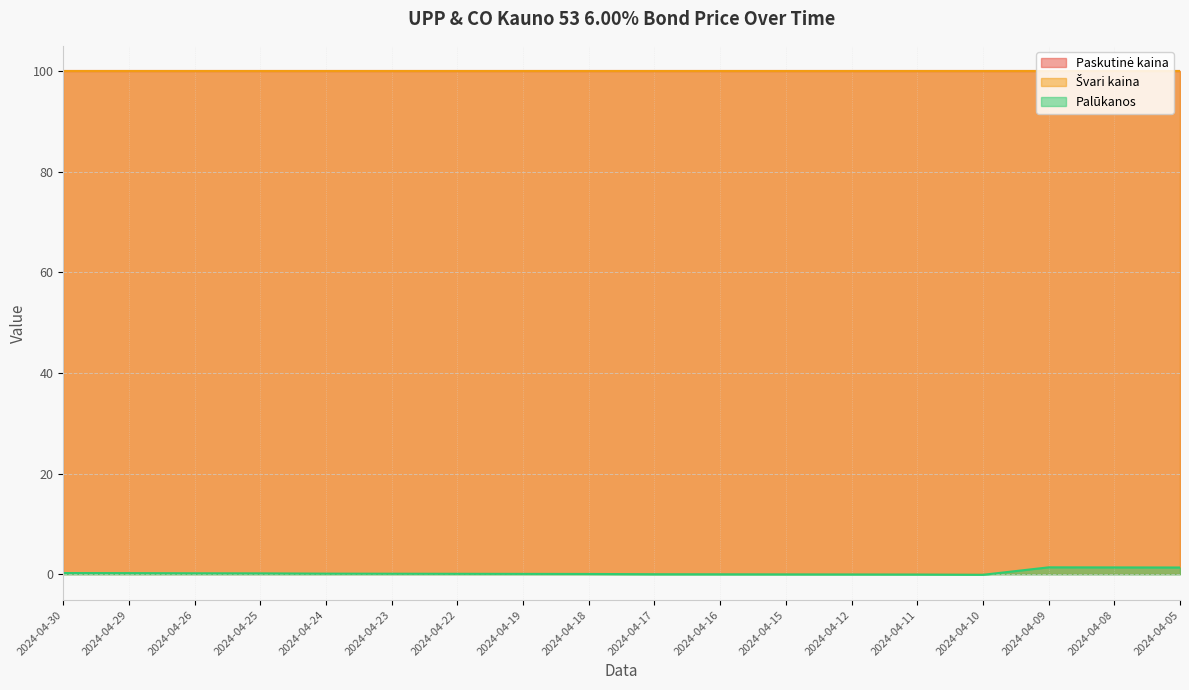

Does the chart have visible grid lines?

Yes